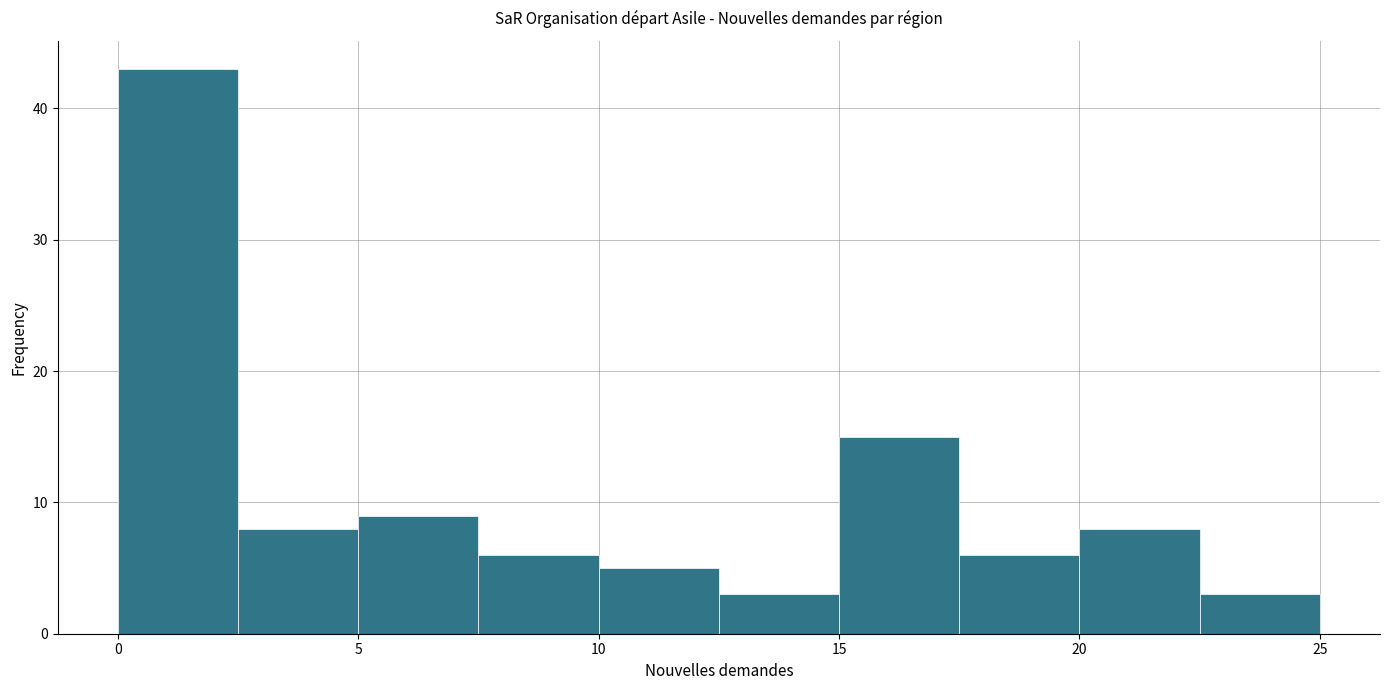

Reading left to right, list every bar in this chart as the range it spans on the x-axis followed by its height. The values are not printed on the chart, so give them approximately, as read against the axis.

0.0 to 2.5: 43
2.5 to 5.0: 8
5.0 to 7.5: 9
7.5 to 10.0: 6
10.0 to 12.5: 5
12.5 to 15.0: 3
15.0 to 17.5: 15
17.5 to 20.0: 6
20.0 to 22.5: 8
22.5 to 25.0: 3